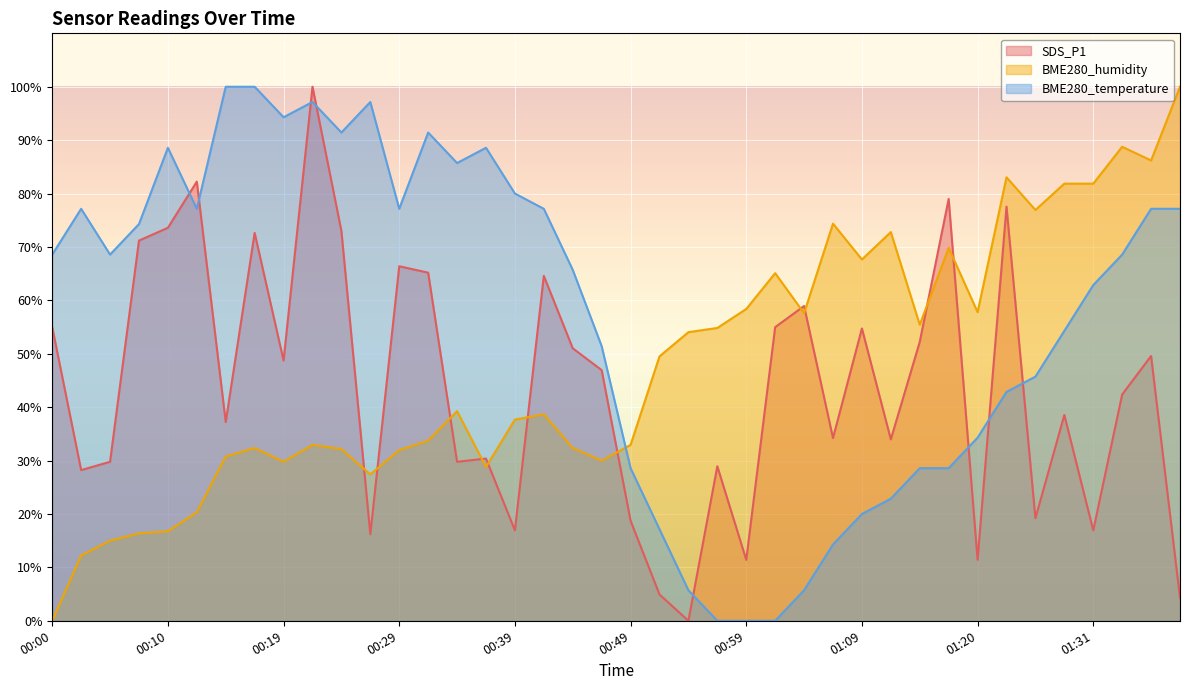

Reading left to right, transcribe all the data shown in this chart.

SDS_P1: 00:00=55.0	00:02=28.2	00:05=29.8	00:07=71.2	00:10=73.6	00:12=82.2	00:15=37.2	00:17=72.6	00:19=48.7	00:22=100.0	00:24=73.0	00:27=16.2	00:29=66.4	00:31=65.2	00:34=29.8	00:36=30.4	00:39=16.9	00:41=64.6	00:44=51.0	00:46=46.9	00:49=18.7	00:51=4.9	00:54=0.0	00:56=28.9	00:59=11.4	01:01=55.0	01:04=58.9	01:06=34.2	01:09=54.7	01:12=34.0	01:14=52.2	01:17=79.0	01:20=11.4	01:23=77.6	01:26=19.2	01:29=38.5	01:31=16.9	01:34=42.4	01:37=49.6	01:40=4.3
BME280_humidity: 00:00=0.0	00:02=12.2	00:05=15.0	00:07=16.4	00:10=16.8	00:12=20.3	00:15=30.8	00:17=32.3	00:19=29.8	00:22=32.9	00:24=32.1	00:27=27.4	00:29=32.0	00:31=33.7	00:34=39.3	00:36=28.8	00:39=37.7	00:41=38.7	00:44=32.3	00:46=30.0	00:49=32.9	00:51=49.5	00:54=54.0	00:56=54.8	00:59=58.4	01:01=65.1	01:04=57.6	01:06=74.4	01:09=67.7	01:12=72.8	01:14=55.4	01:17=69.8	01:20=57.8	01:23=83.0	01:26=76.9	01:29=81.9	01:31=81.9	01:34=88.8	01:37=86.2	01:40=100.0
BME280_temperature: 00:00=68.6	00:02=77.1	00:05=68.6	00:07=74.3	00:10=88.6	00:12=77.1	00:15=100.0	00:17=100.0	00:19=94.3	00:22=97.1	00:24=91.4	00:27=97.1	00:29=77.1	00:31=91.4	00:34=85.7	00:36=88.6	00:39=80.0	00:41=77.1	00:44=65.7	00:46=51.4	00:49=28.6	00:51=17.1	00:54=5.7	00:56=0.0	00:59=0.0	01:01=0.0	01:04=5.7	01:06=14.3	01:09=20.0	01:12=22.9	01:14=28.6	01:17=28.6	01:20=34.3	01:23=42.9	01:26=45.7	01:29=54.3	01:31=62.9	01:34=68.6	01:37=77.1	01:40=77.1